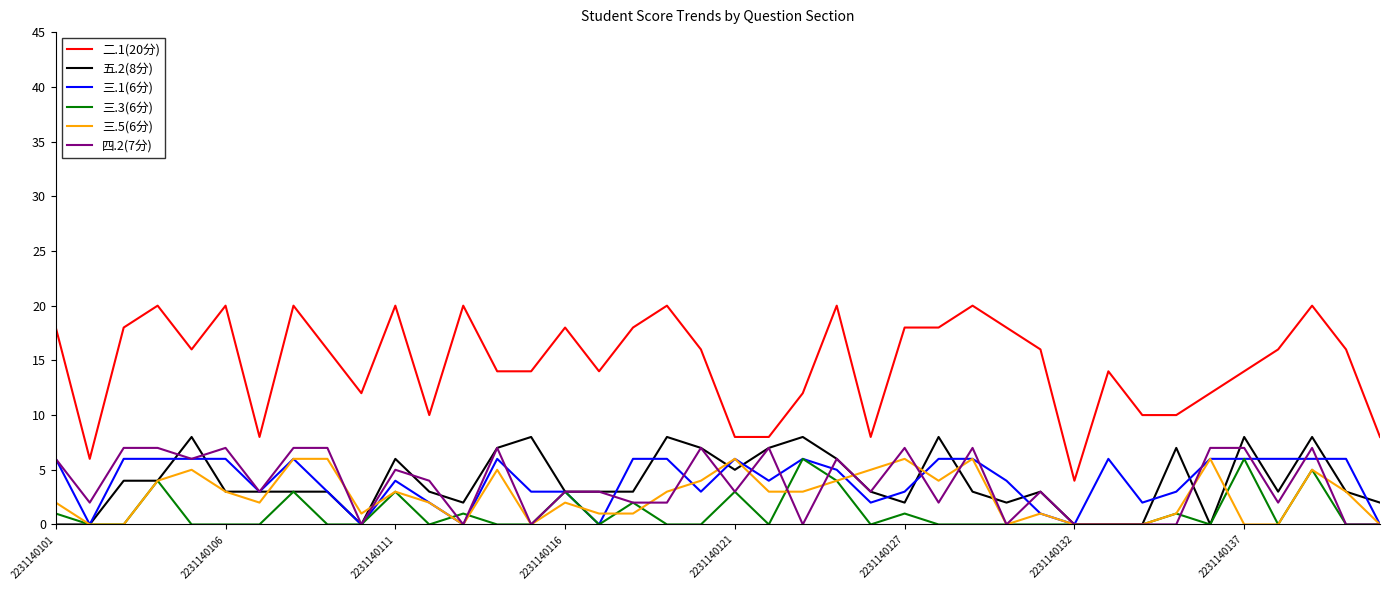

Which series has the largest total across all categories?

二.1(20分)